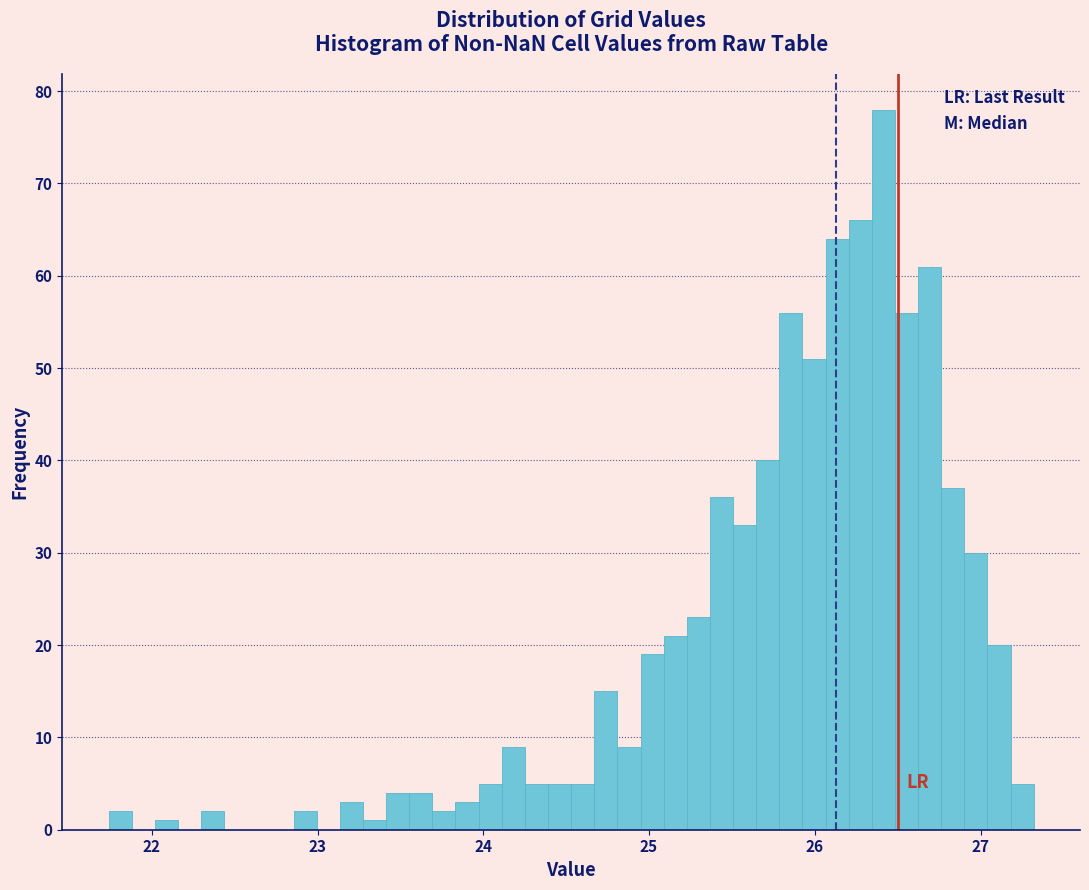

Read against the x-axis, roughly where is the centre of the tallest bar?

26.4